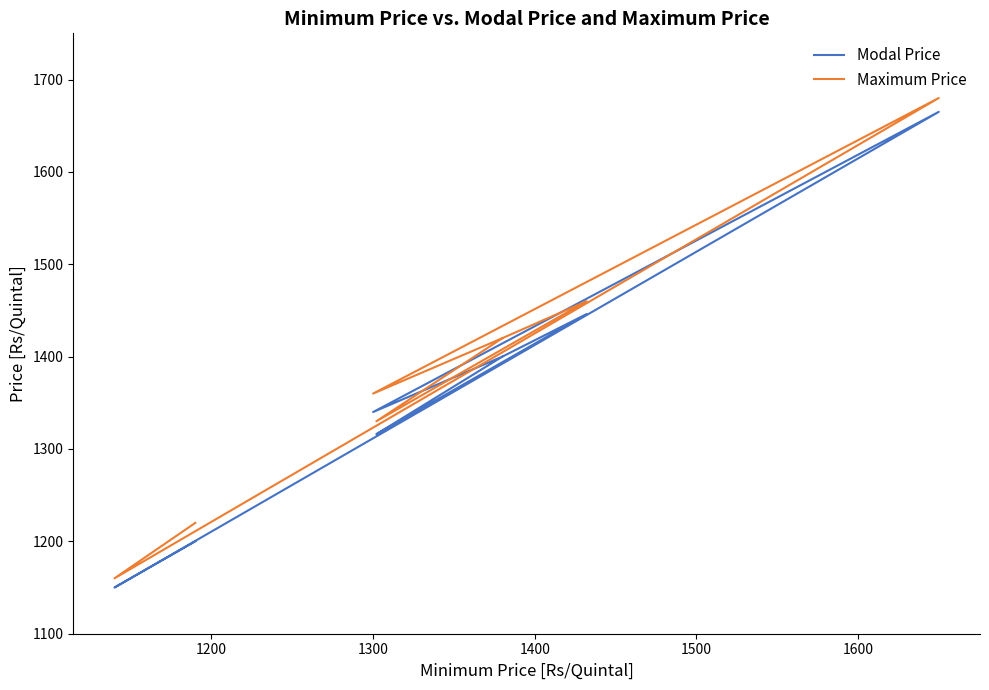

What is the value of the Maximum Price point at the 8th from the left?

1680